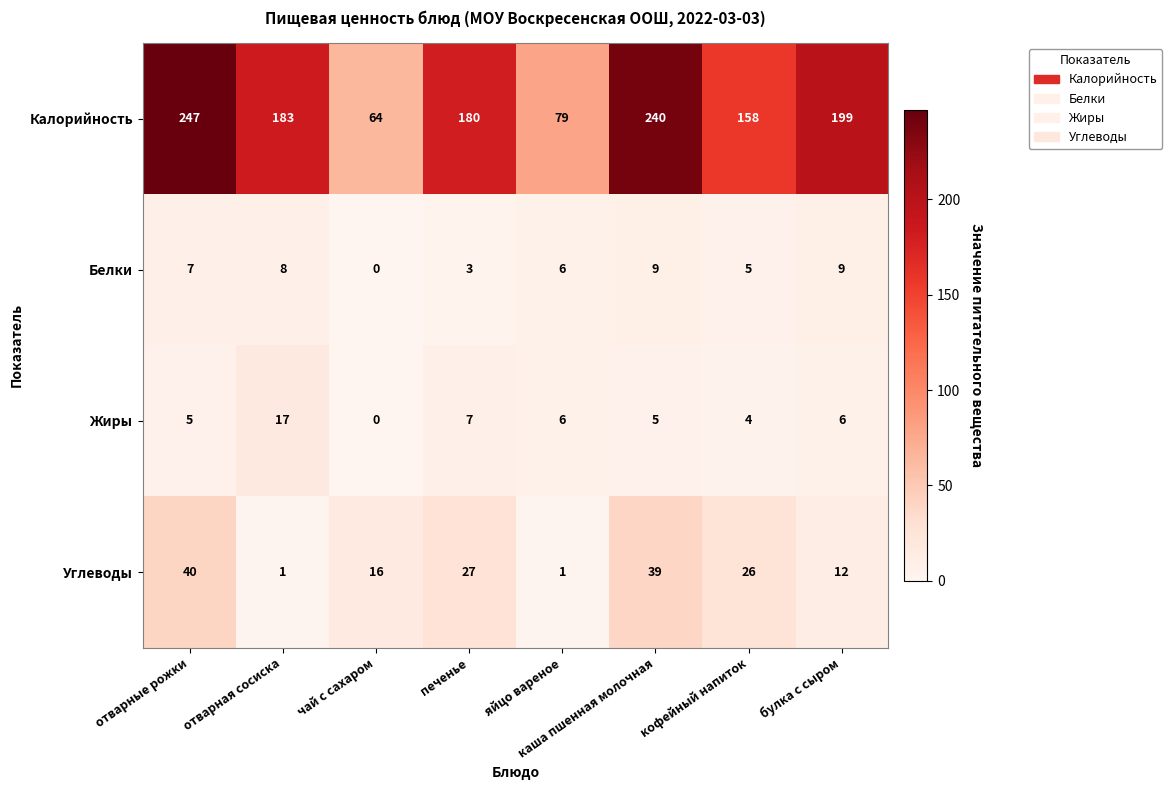

List the series in order of their peak value, highest first.

Калорийность, Углеводы, Жиры, Белки